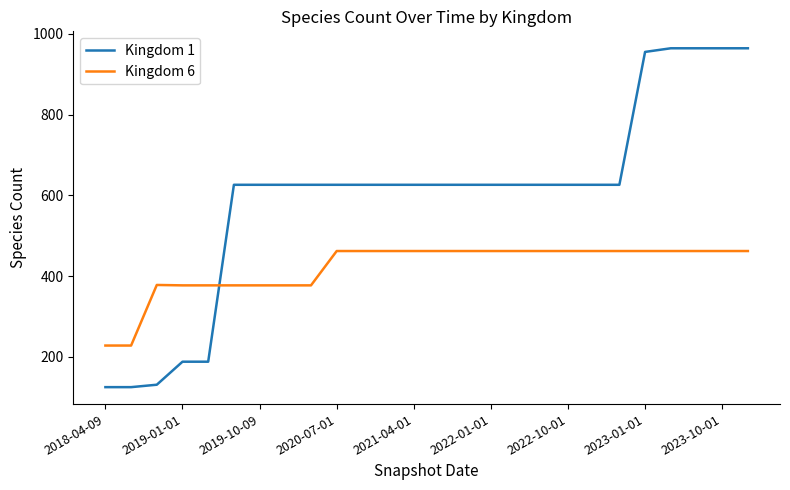

What is the difference between the maximum and minimum values in the Kingdom 6 series?

234